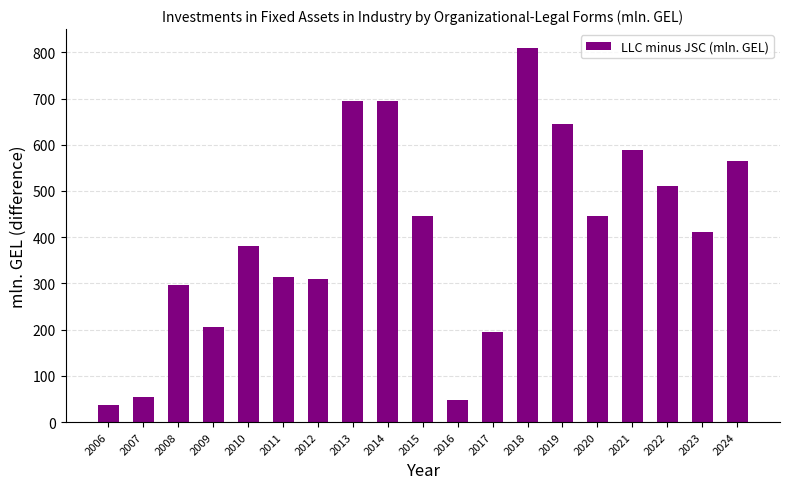

What is the sum of the values at 2012 and 2020?

756.0